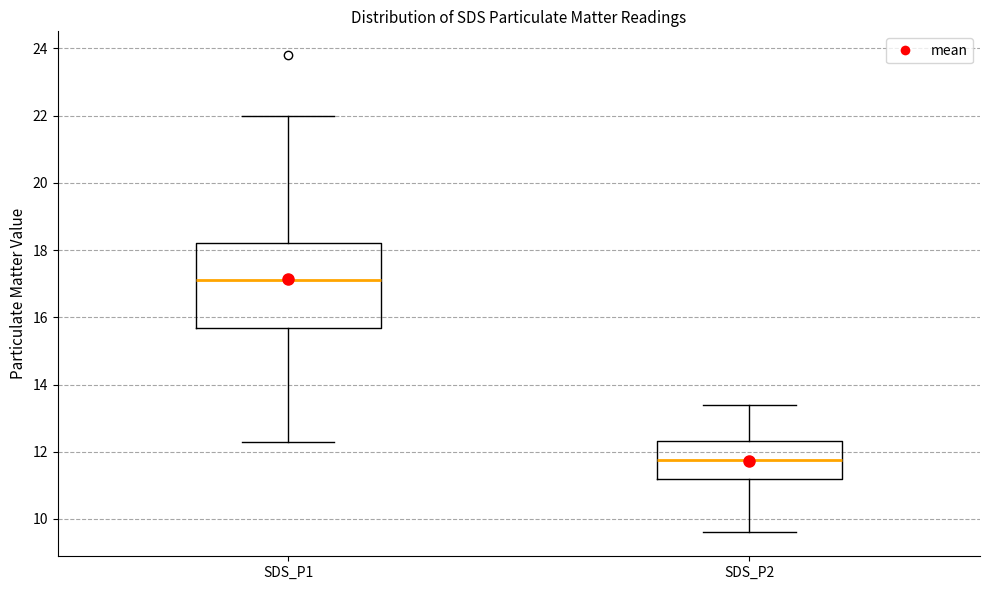

Reading left to right, transcribe this box plot: for each box, give where its median line is, the range the box spans, and where its two whiskers end, as read against the y-axis. The values are not printed on the chart, so give them approximately, as read against the axis.

SDS_P1: median 17.2, box 15.6 to 18.2, whiskers 12.4 to 22.0
SDS_P2: median 11.8, box 11.2 to 12.4, whiskers 9.6 to 13.4